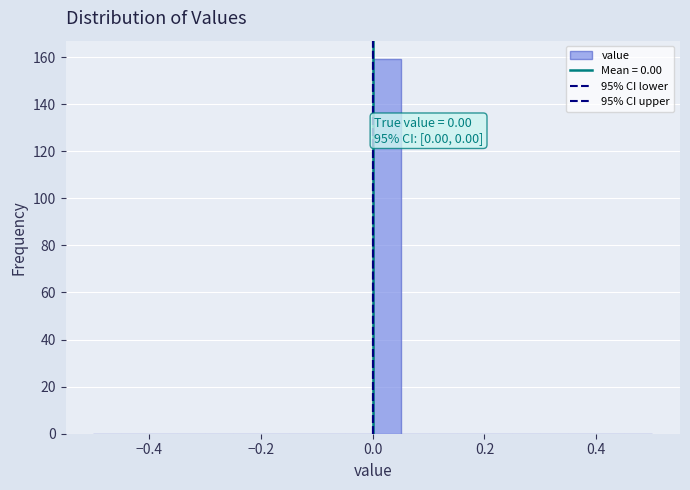

Read against the x-axis, roughly where is the centre of the tallest bar?

0.02